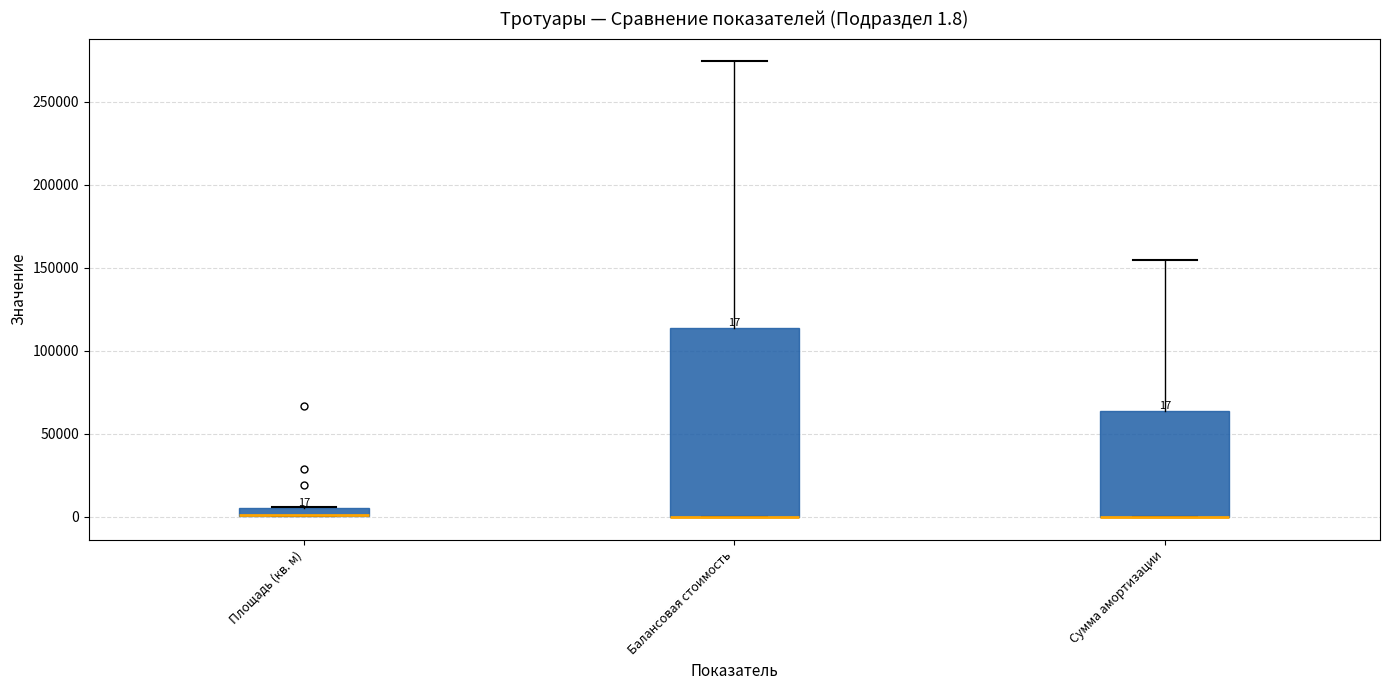

Which box is the tallest, from its lower edge to its upper edge?

Балансовая стоимость